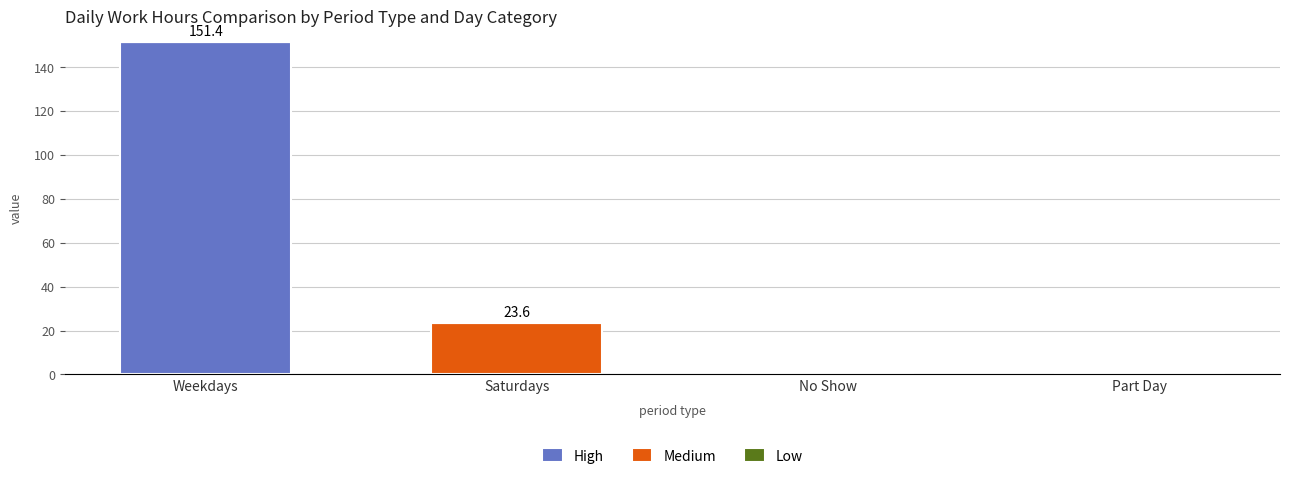

Count the number of data series in this chart.

2